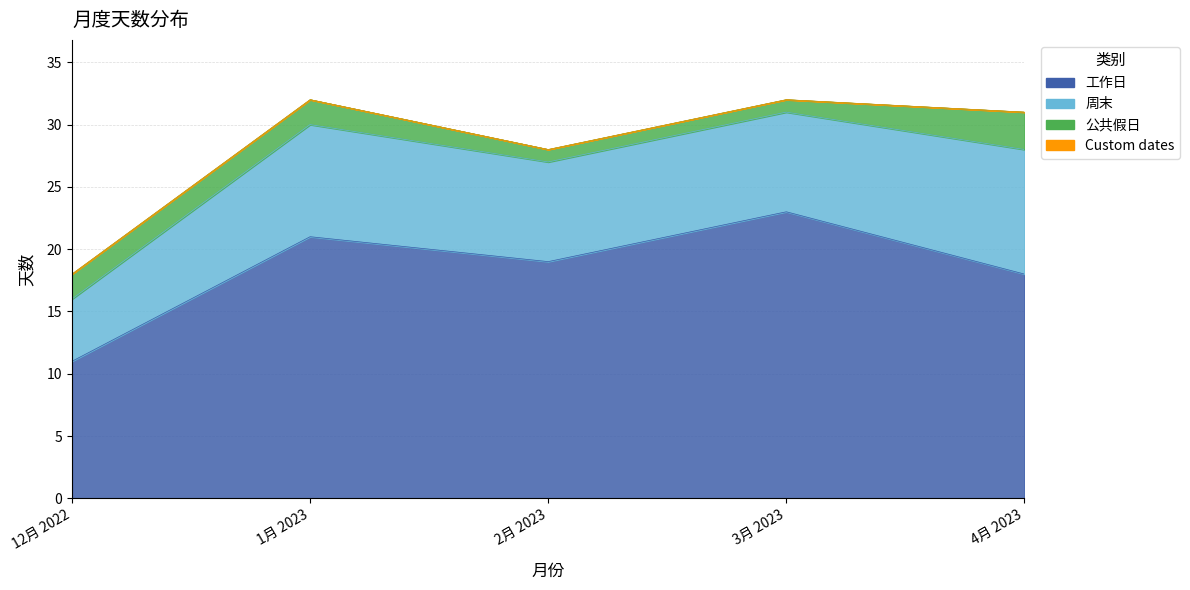

What is the greatest value displayed?

23